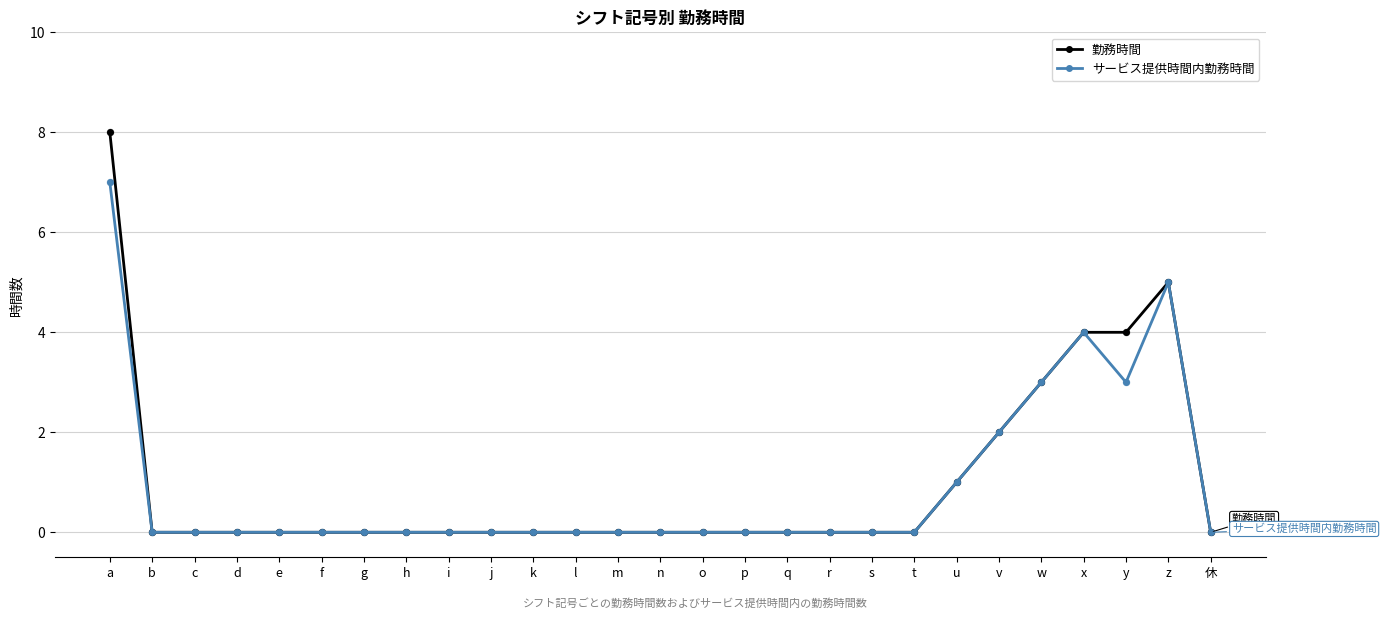

Which series has the largest range (max minus min)?

勤務時間